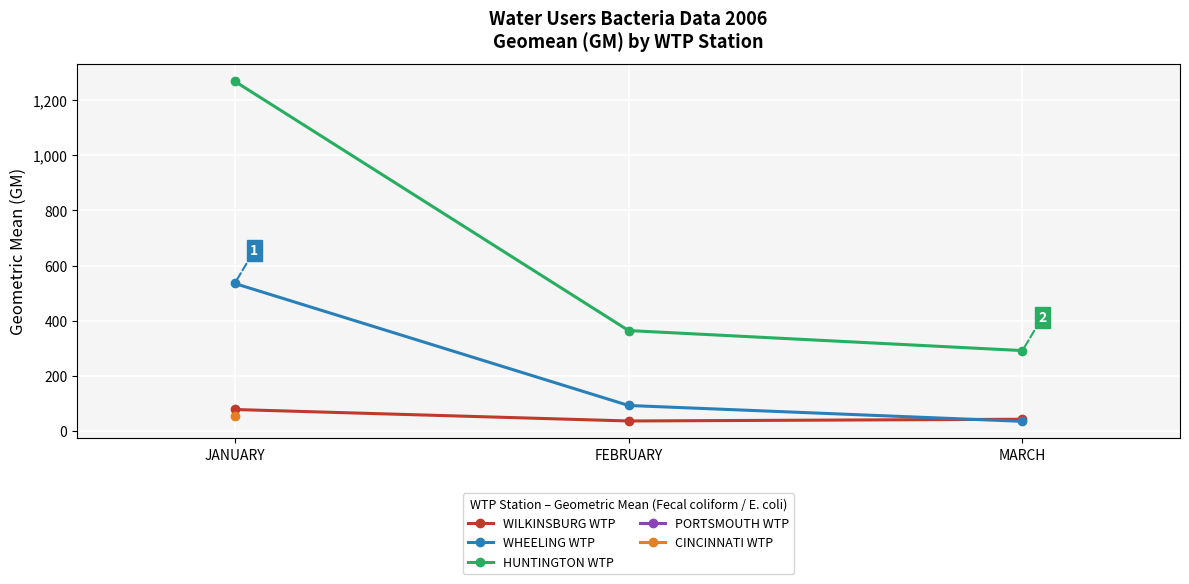

How many data points in WHEELING WTP are less than 93?

1